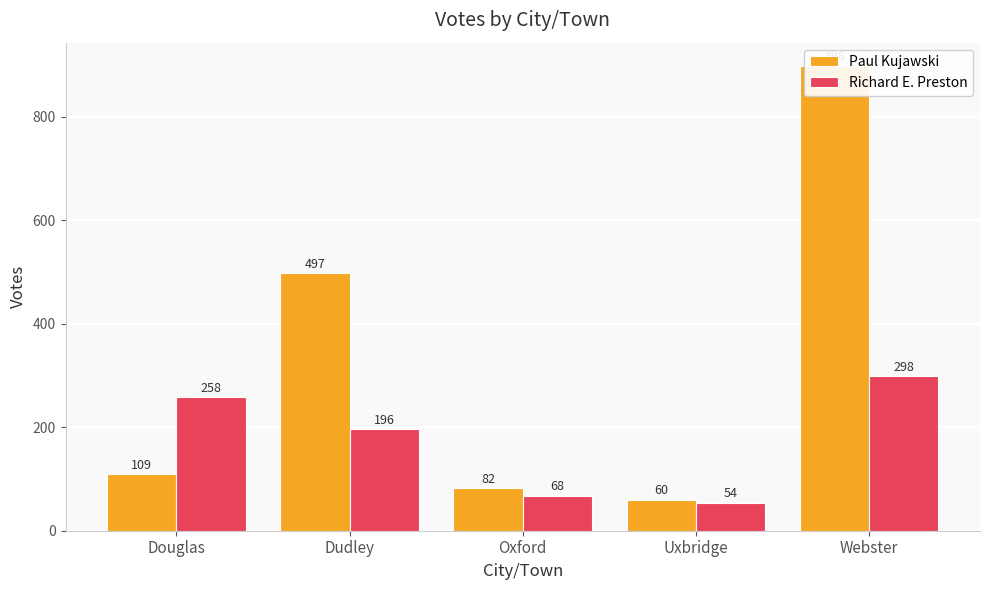

What position from the left is Webster?

5